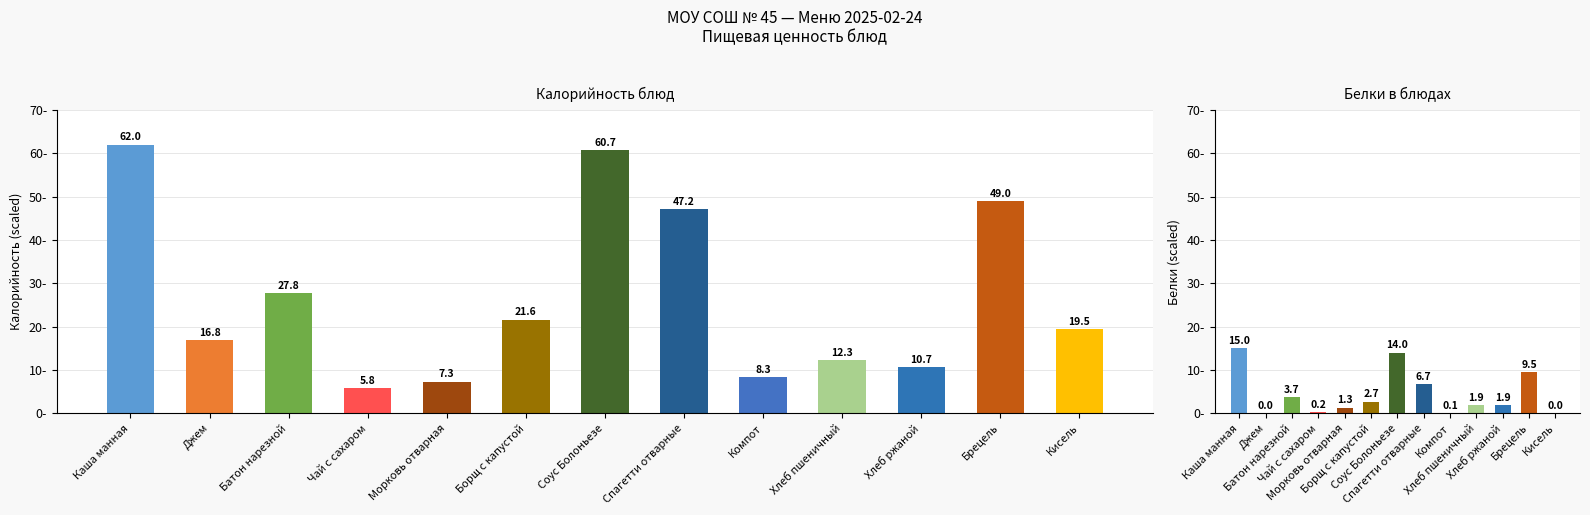

What is the difference between the maximum and minimum values in the Белки series?

15.0